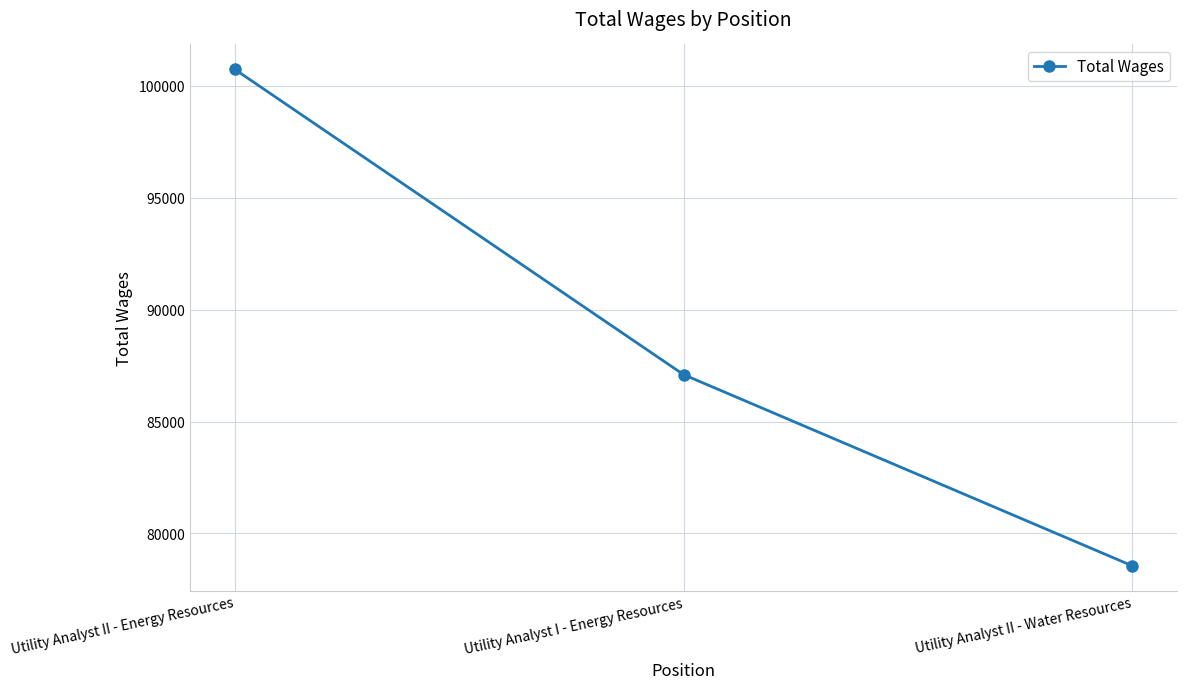

What is the difference between the maximum and minimum values?

22185